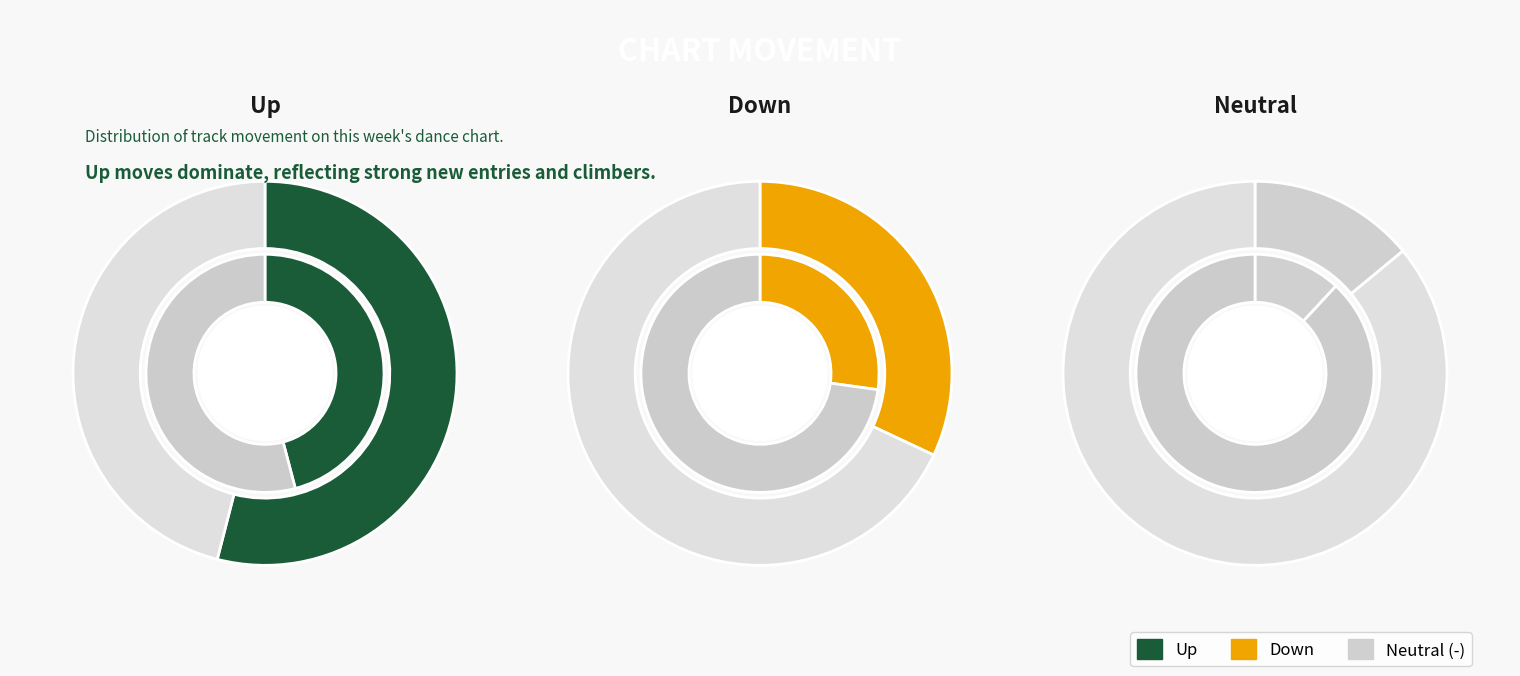

To the nearest percent, what is the average slice percentage?

33%